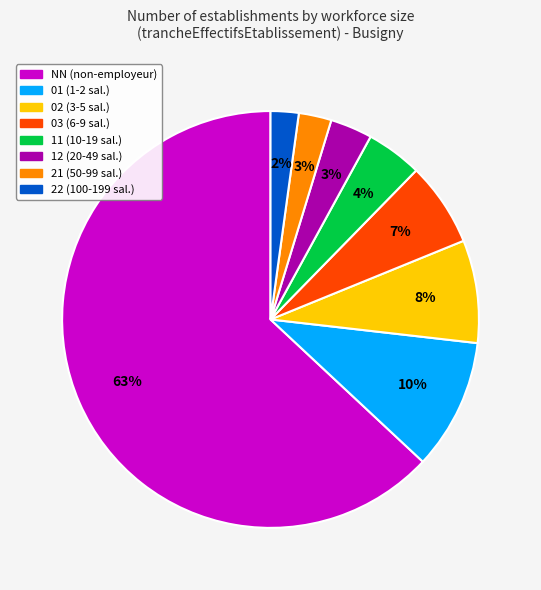

Between 21 (50-99 sal.) and 01 (1-2 sal.), which is larger?

01 (1-2 sal.)